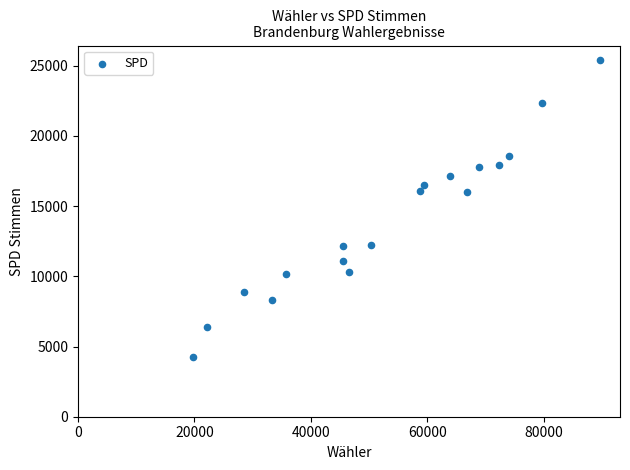

What is the range of Y values (max minus min)?

21102